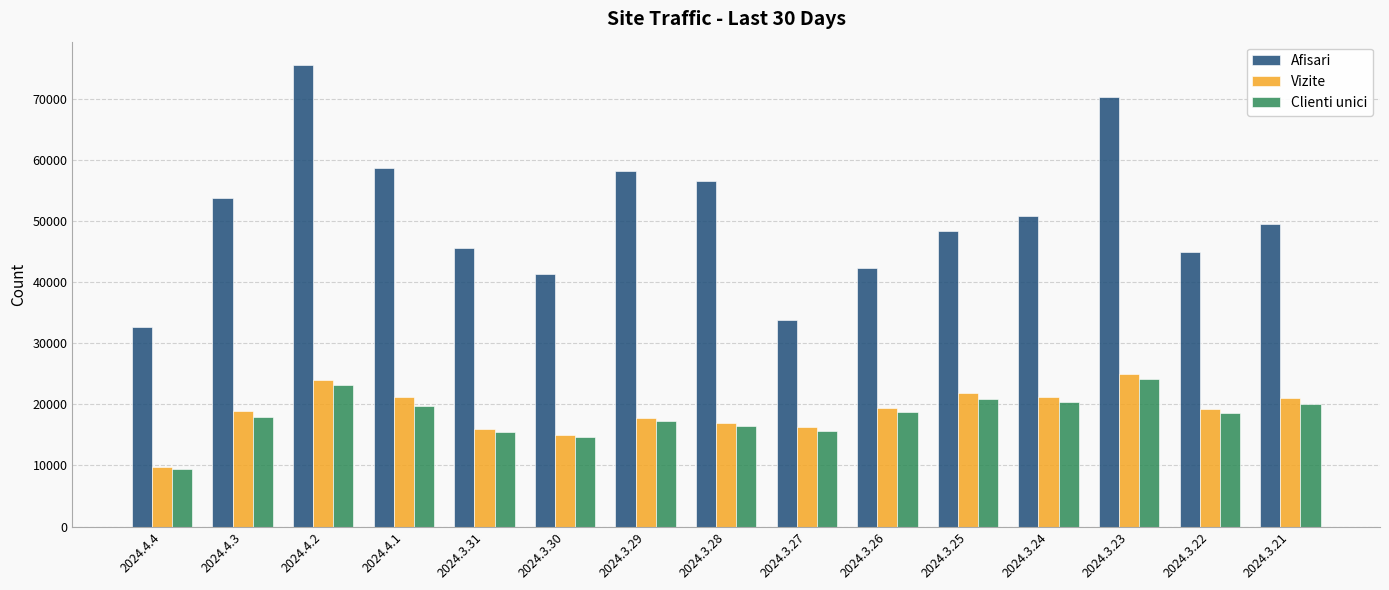

What is the smallest value displayed?

9494